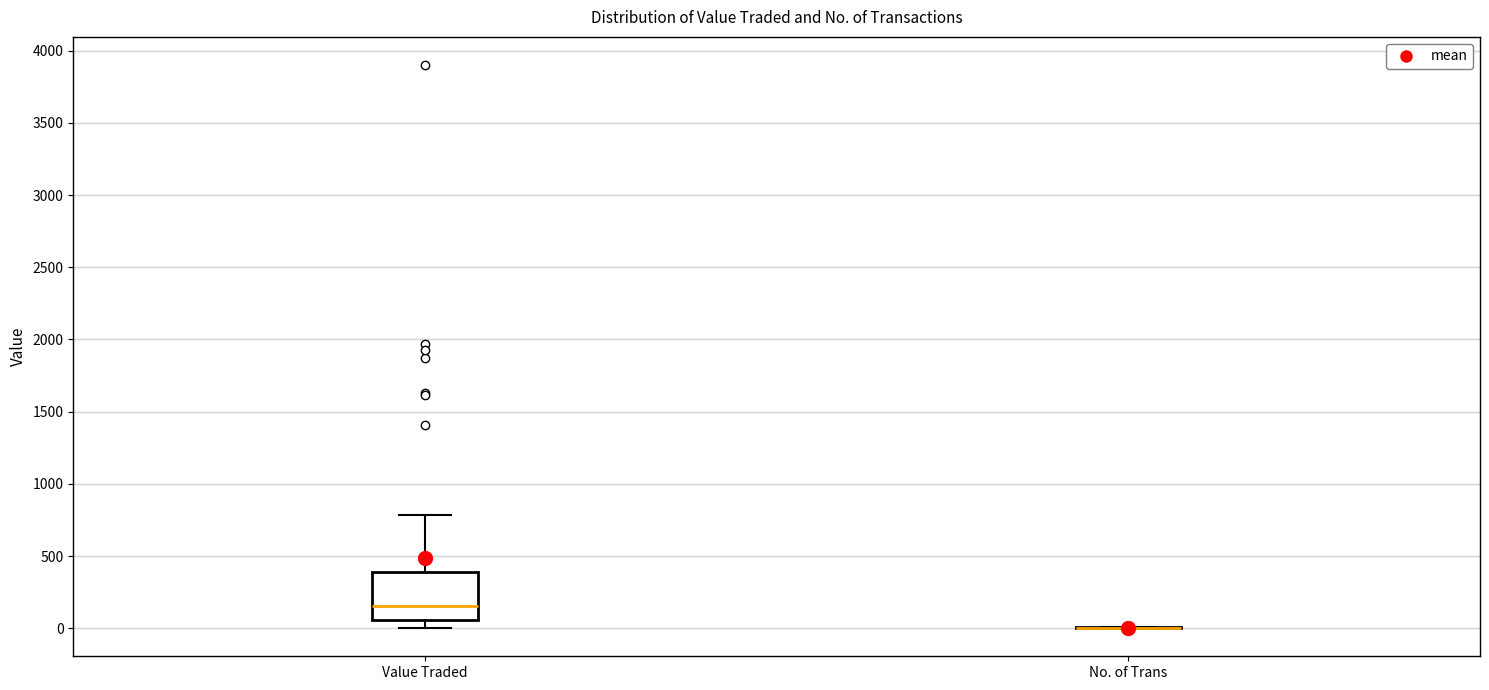

Reading left to right, read every box against the y-axis: the position of its median line, the range the box covers, and the ends of its whiskers. The values are not printed on the chart, so give them approximately, as read against the axis.

Value Traded: median 150, box 50 to 400, whiskers 0 to 800
No. of Trans: box collapsed to a line at 0, whiskers 0 to 0